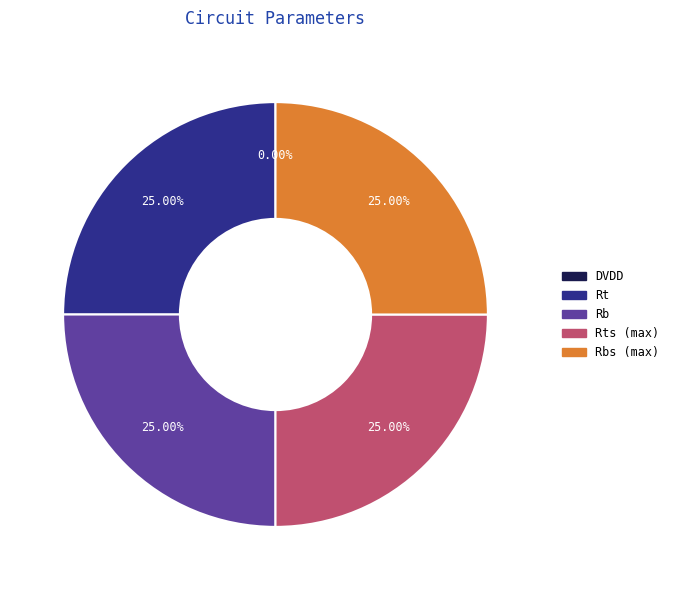

Is there any slice that represents more than half of the pie?

No